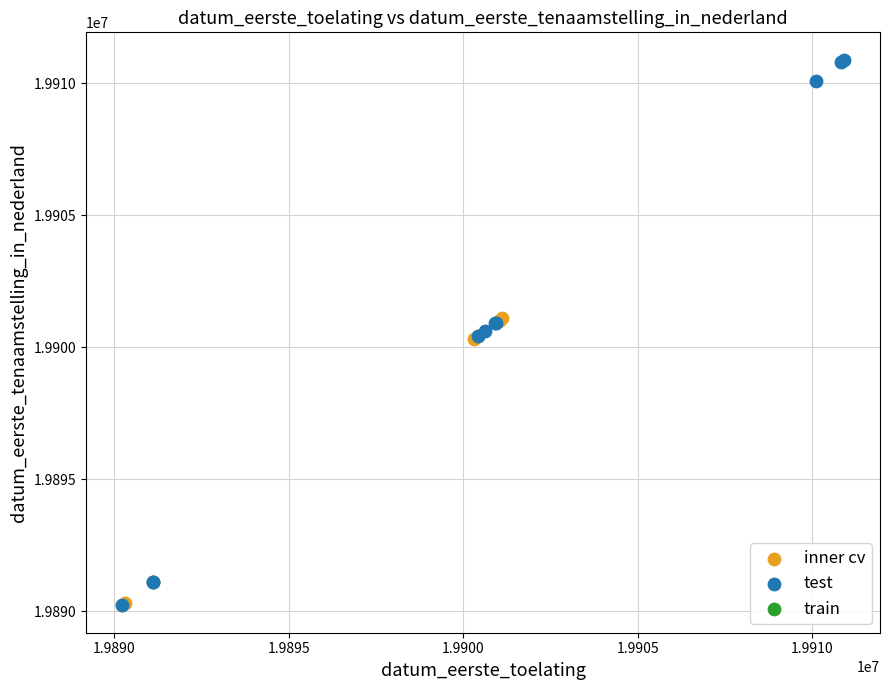

Which series has the largest Y range (max minus min)?

test